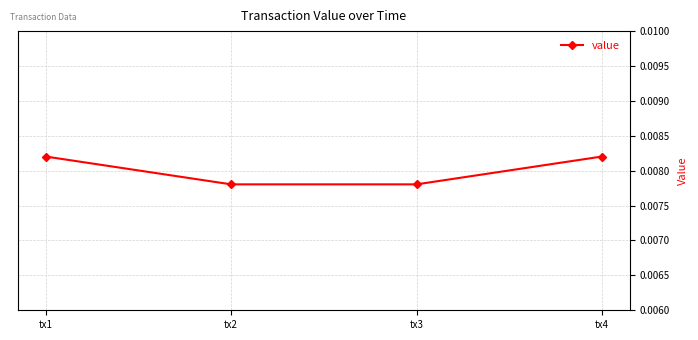

True or false: the data has more than 2 interior local peaks.

False